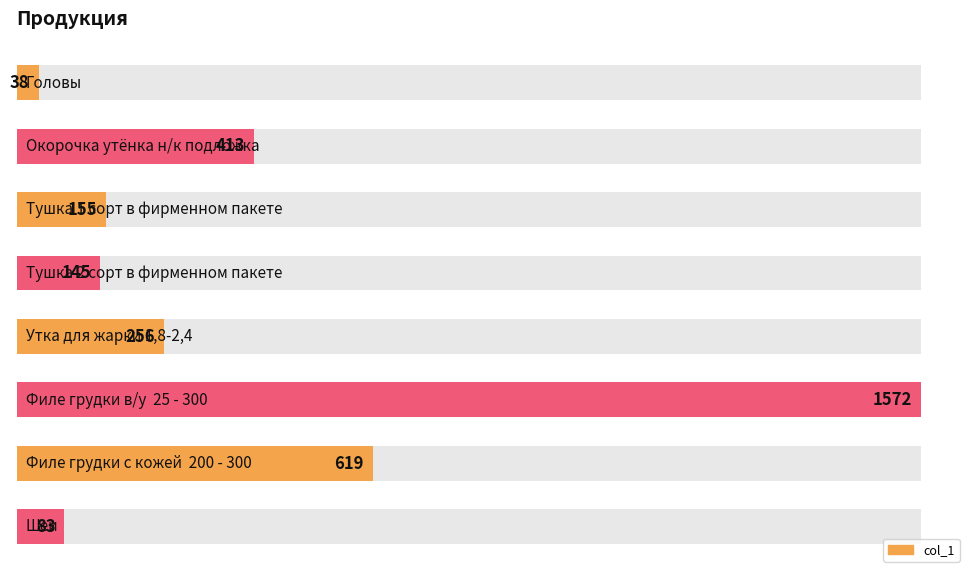

True or false: the data shows 54 at 0.

False